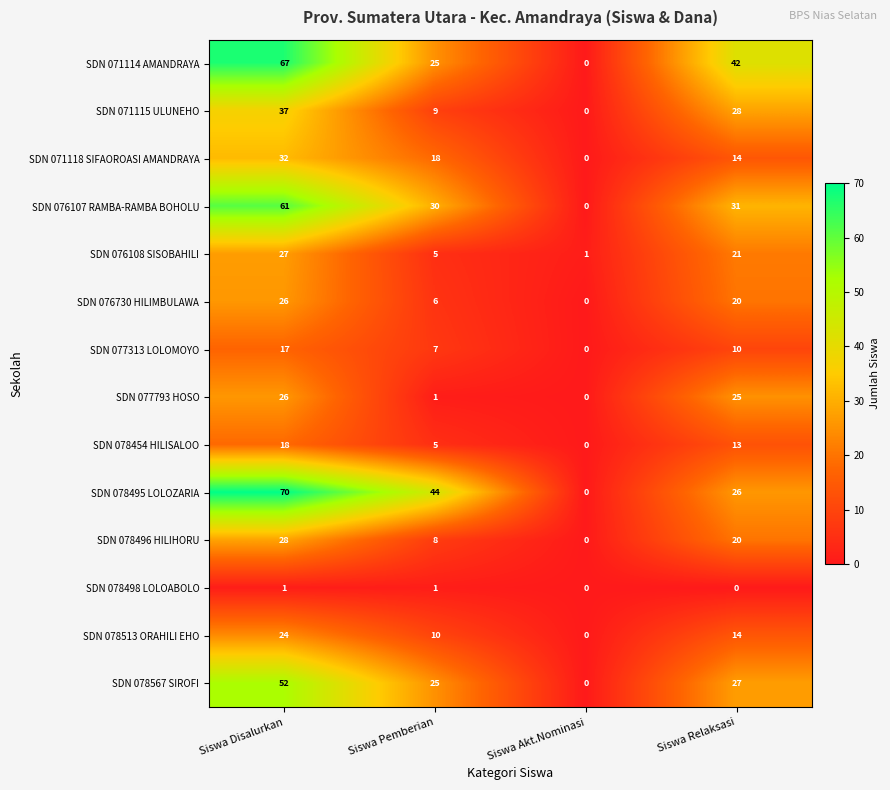

How many distinct data groups are displayed?

14